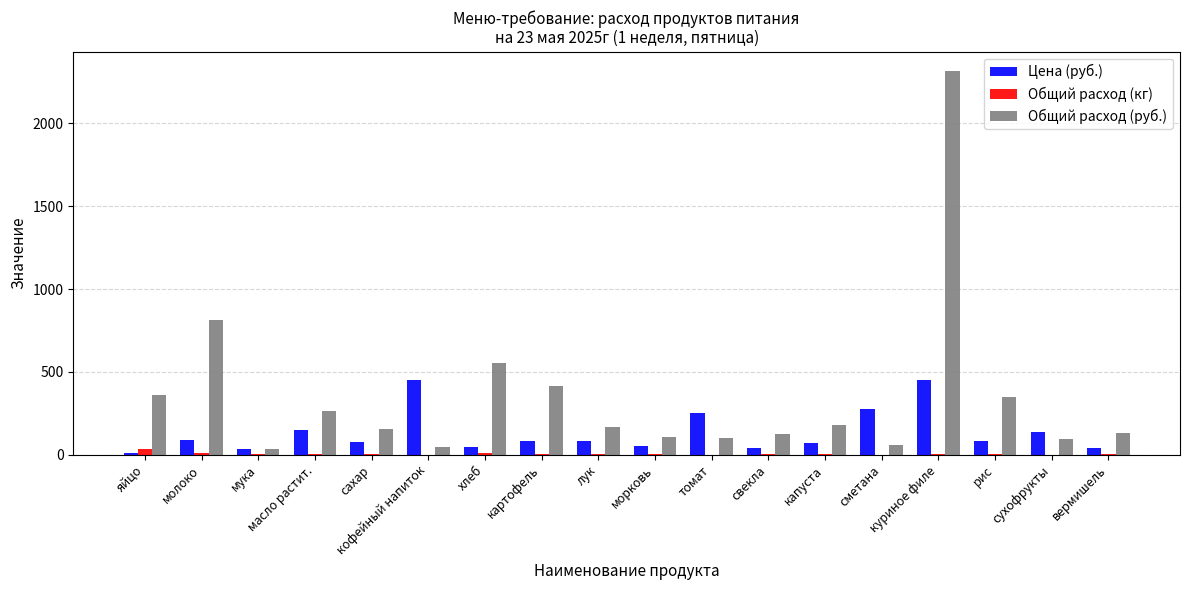

What is the difference between the Общий расход (кг) values at картофель and хлеб?

6.2